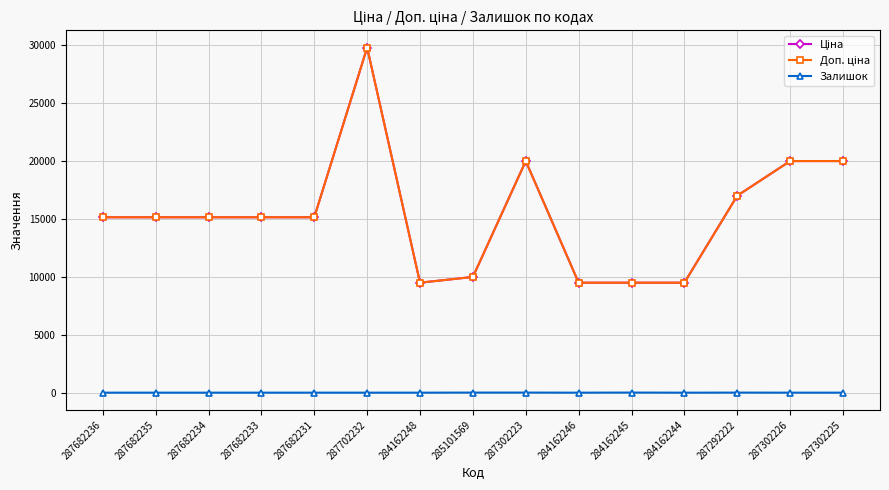

True or false: Ціна and Доп. ціна cross at least once.

False